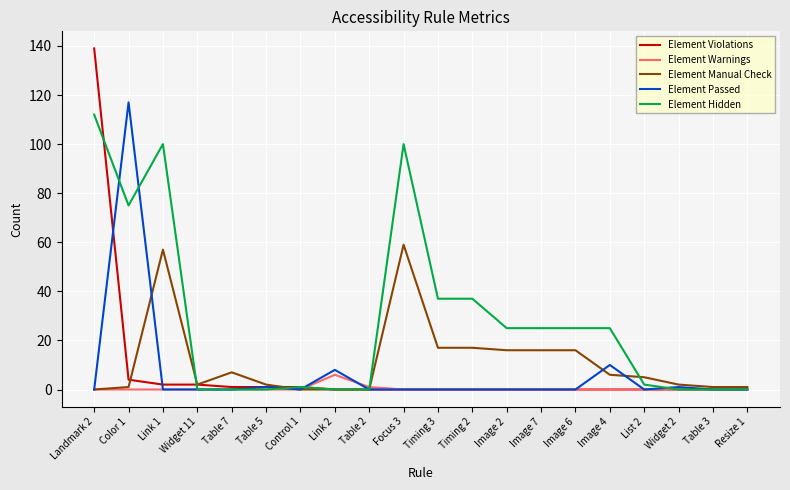

What is the difference between the second highest and minimum values in the Element Hidden series?

100